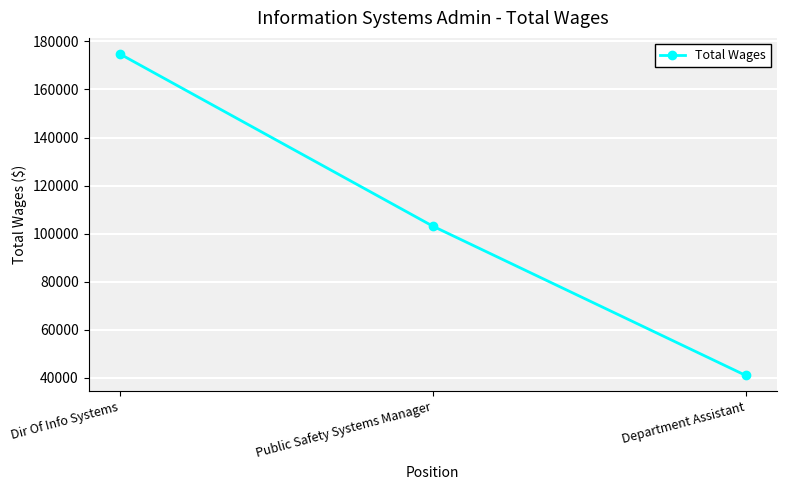

At which label does the data first exceed 103101?

Dir Of Info Systems